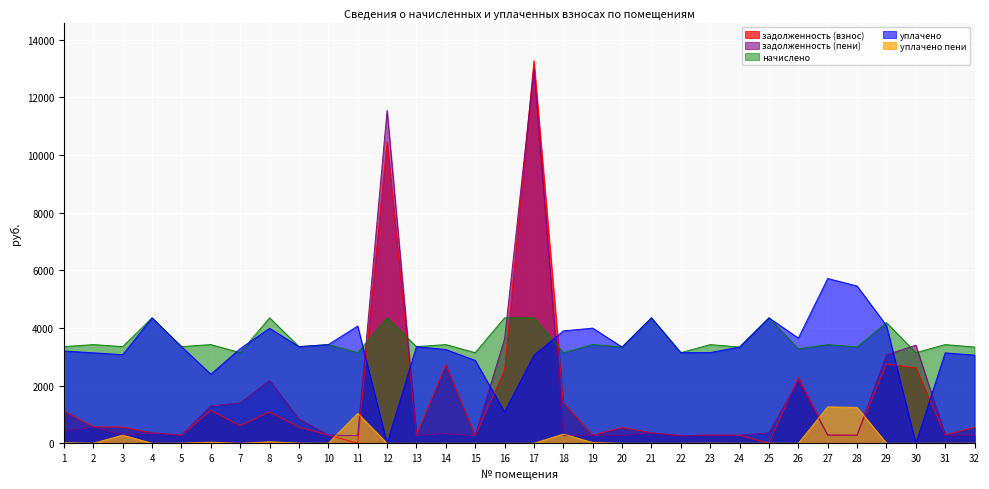

After their last crossing, which series has the higher values: задолженность (взнос) or уплачено пени?

задолженность (взнос)